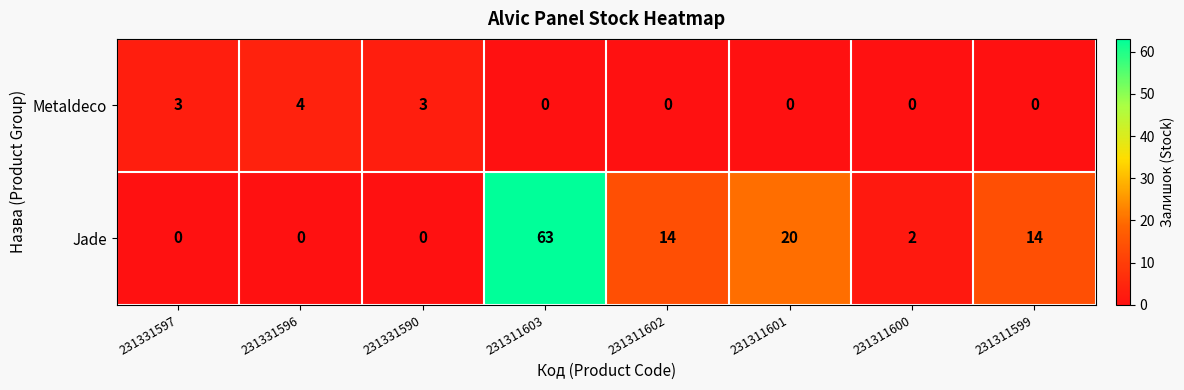

What is the difference between the Jade values at 231311602 and 231331597?

14